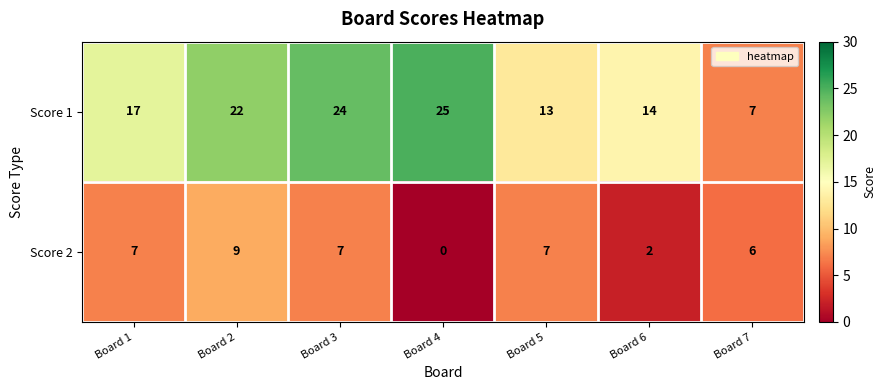

Reading left to right, extract all data points from this chart.

Score 1: Board 1=17	Board 2=22	Board 3=24	Board 4=25	Board 5=13	Board 6=14	Board 7=7
Score 2: Board 1=7	Board 2=9	Board 3=7	Board 4=0	Board 5=7	Board 6=2	Board 7=6